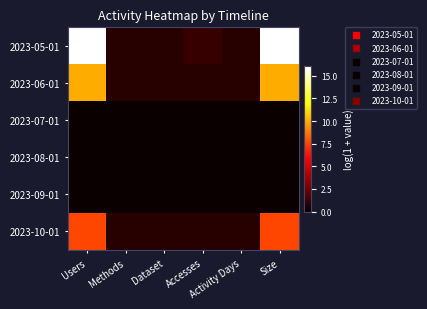

What is the maximum value shown in the chart?

16.1